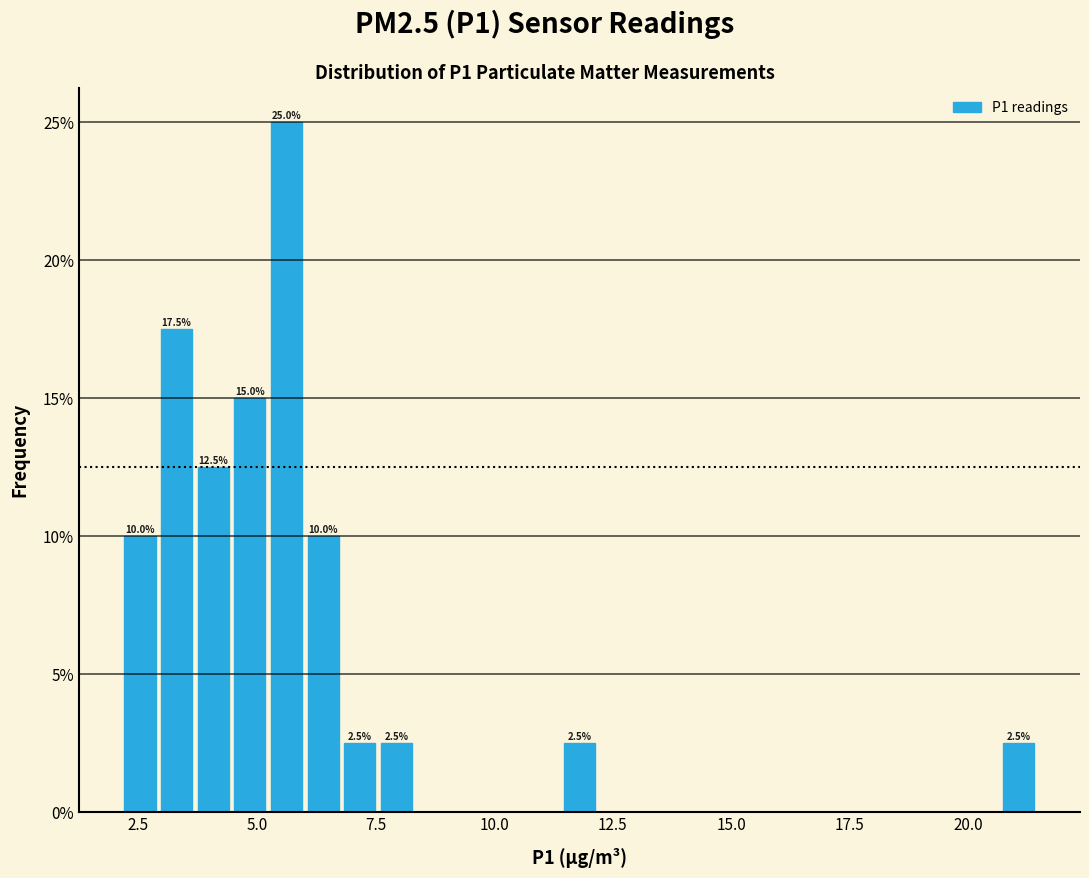

Around what value on the x-axis is the tallest bar? Give the approximate position of its centre, as read against the axis.

5.5